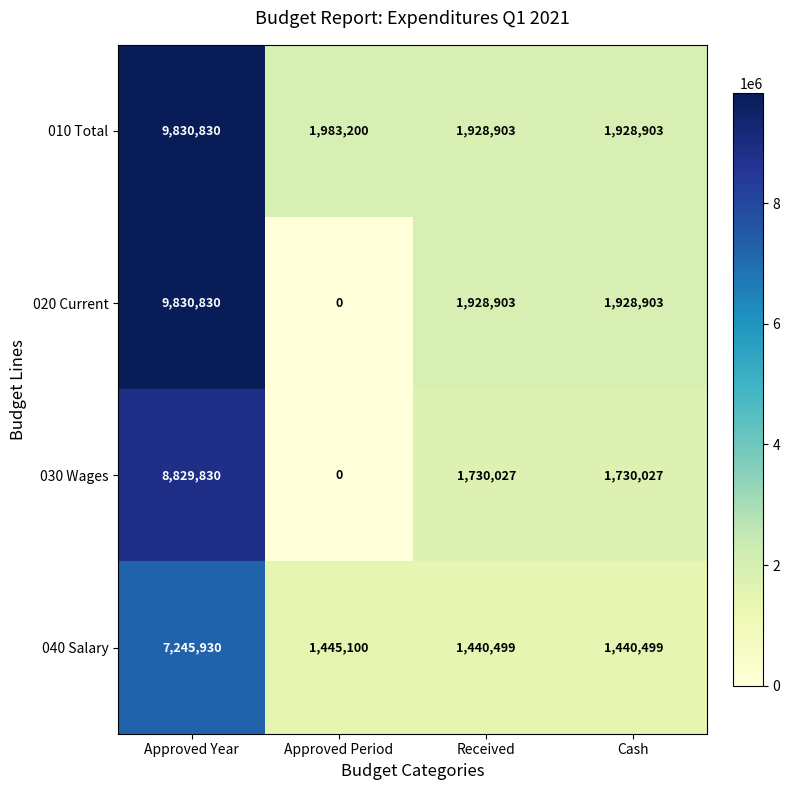

What is the difference between the maximum and minimum values in the 030 Wages series?

8829830